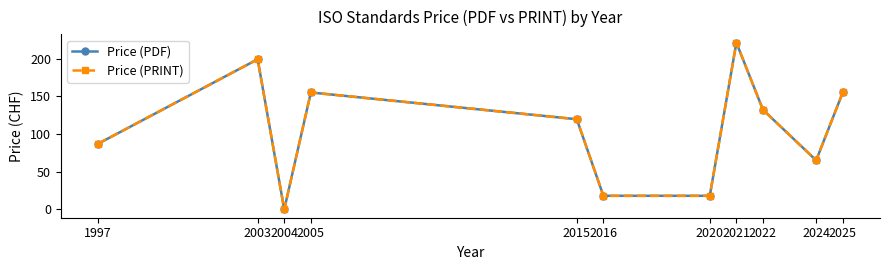

Does the chart have visible grid lines?

No